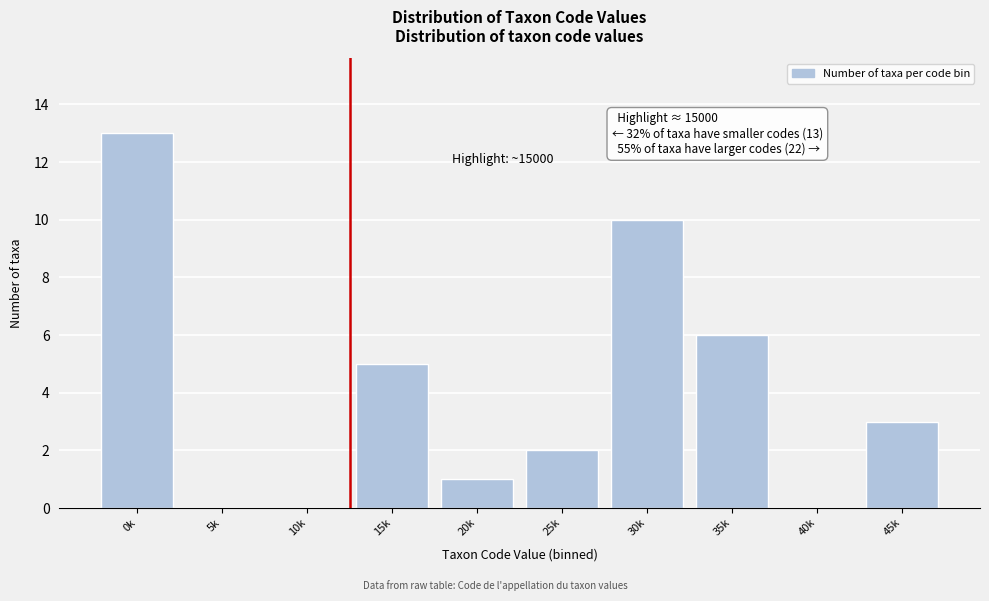

Reading right to left, transcribe all the data shown in this chart.

45k=3	40k=0	35k=6	30k=10	25k=2	20k=1	15k=5	10k=0	5k=0	0k=13